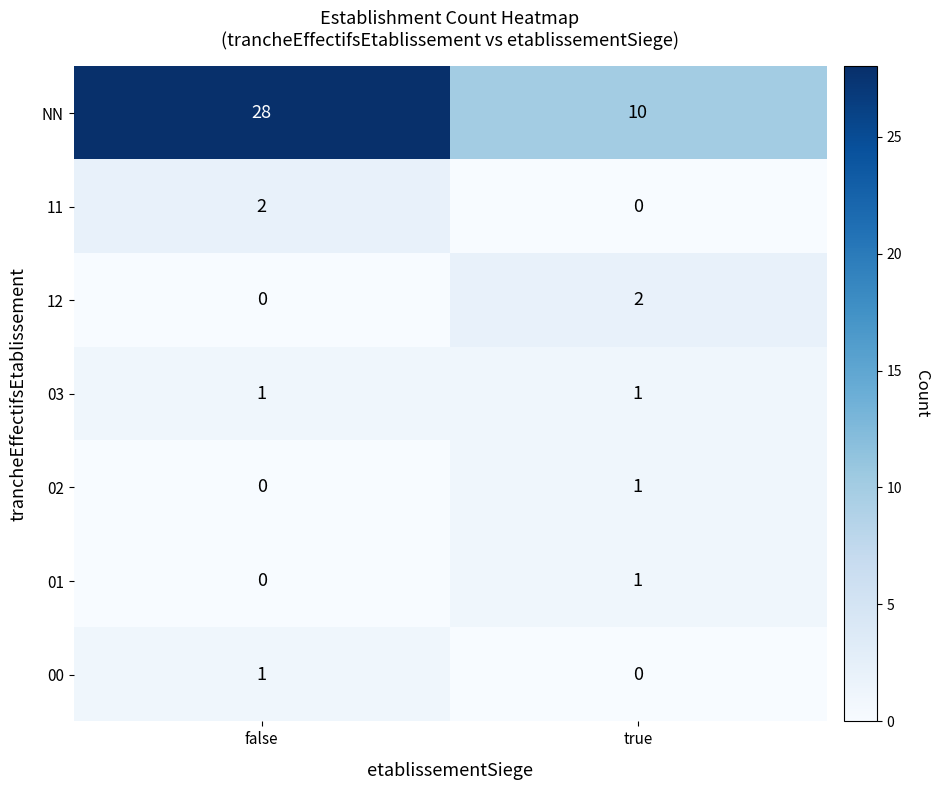

Between false and true, which series saw the biggest shift?

NN